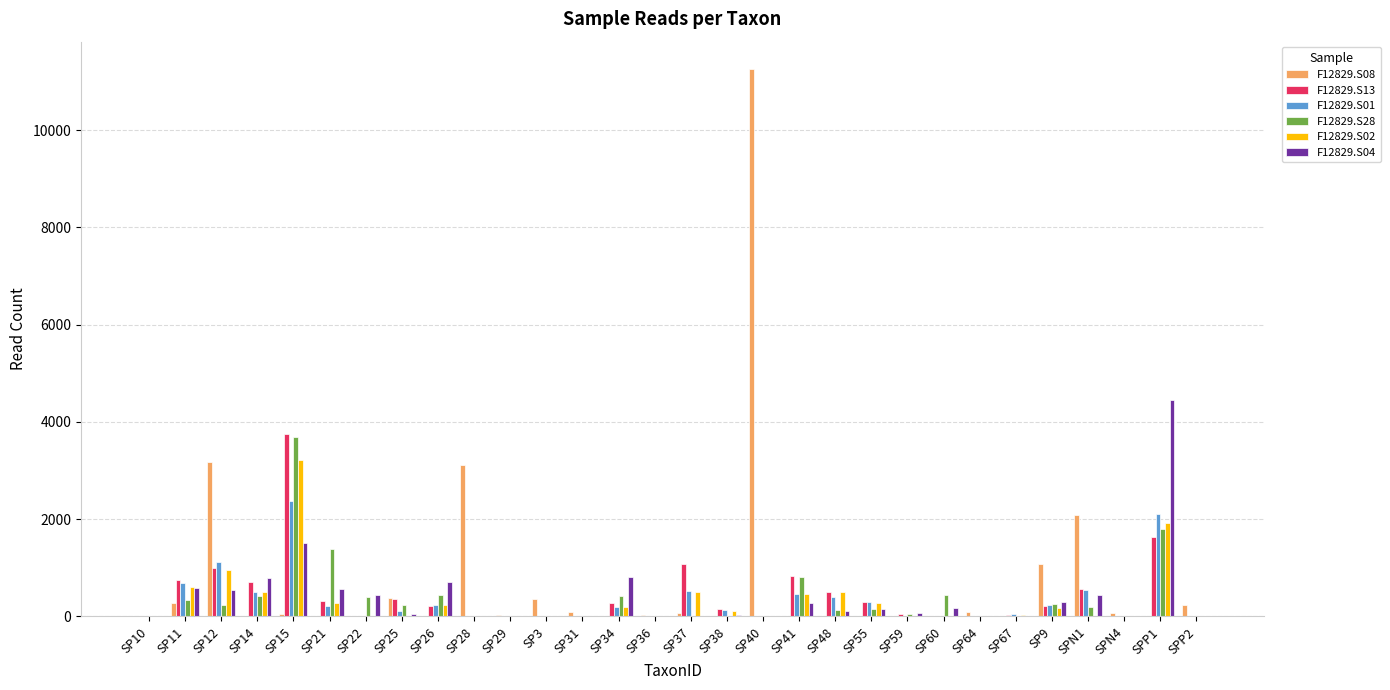

What is the difference between the F12829.S28 values at SP15 and SP38?

3668